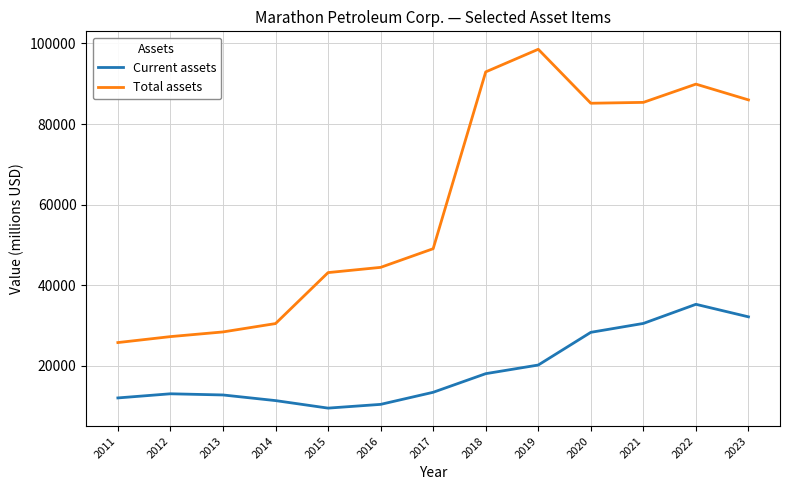

In Total assets, how many points are higher than both neighbors (excluding endpoints)?

2